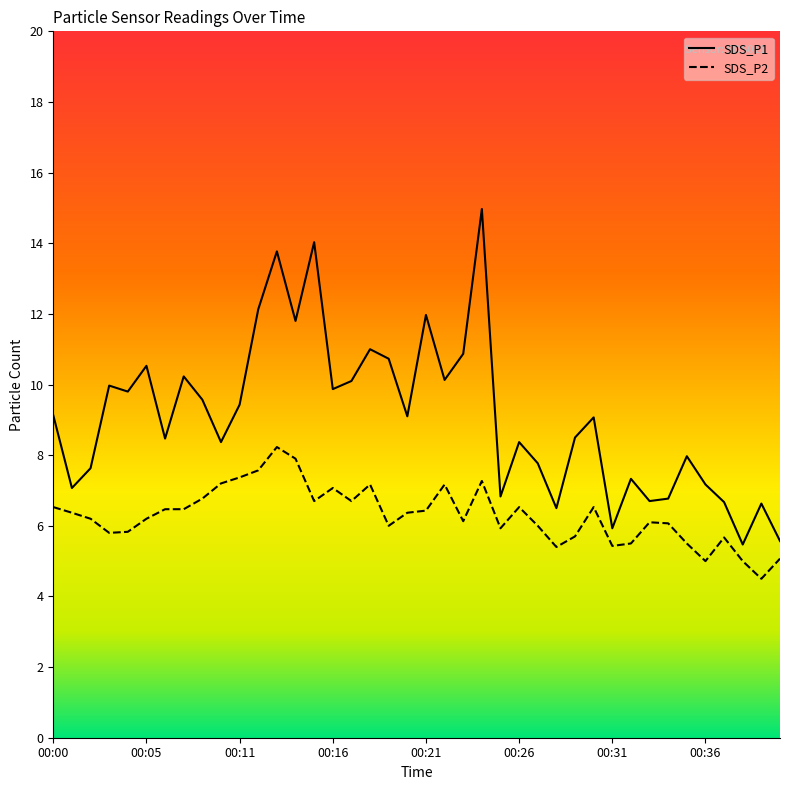

At how many categories does at least one series exceed 13?

3